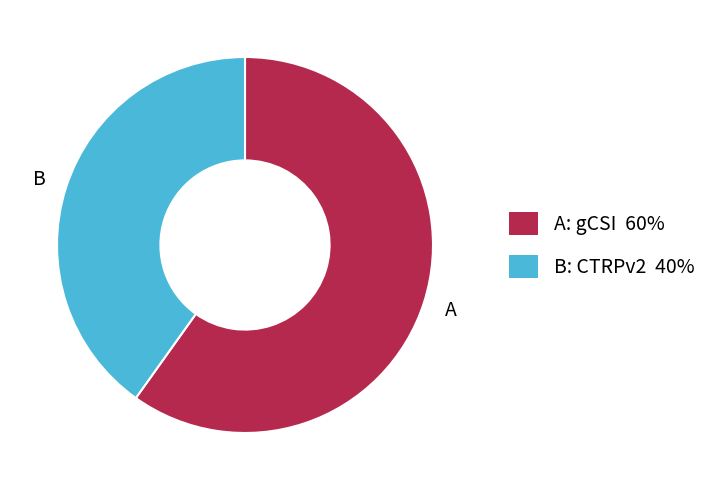

True or false: B: CTRPv2 40% accounts for 31% of the total.

False